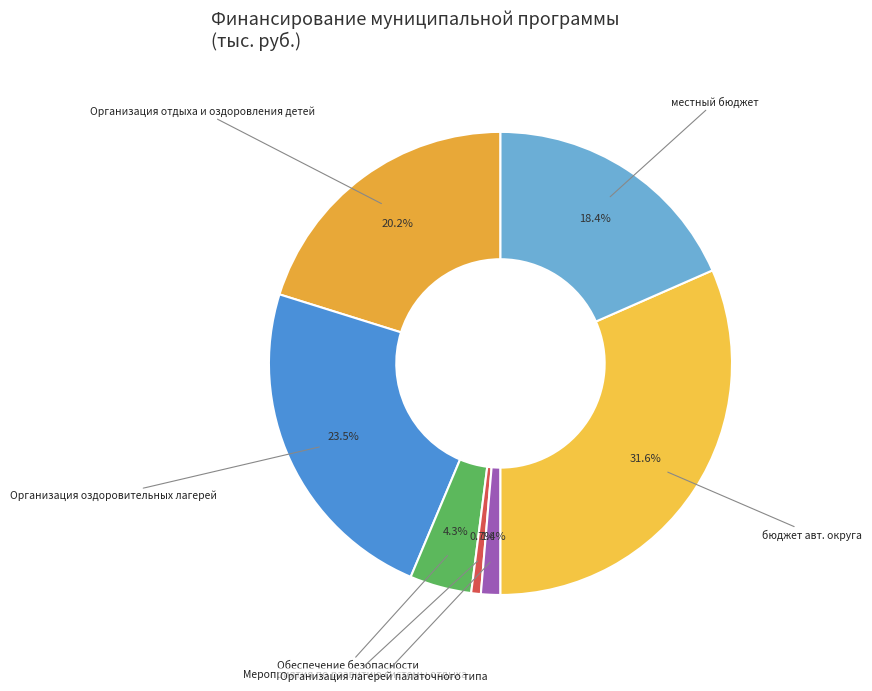

Do Обеспечение безопасности and Организация оздоровительных лагерей together represent more than half of the pie?

No